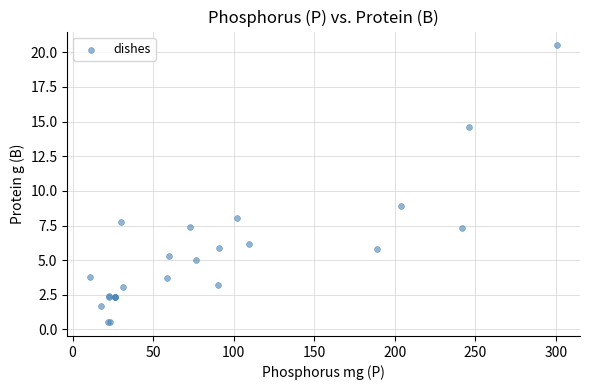

What Y value in the scatter plot is closest to 10?

8.9